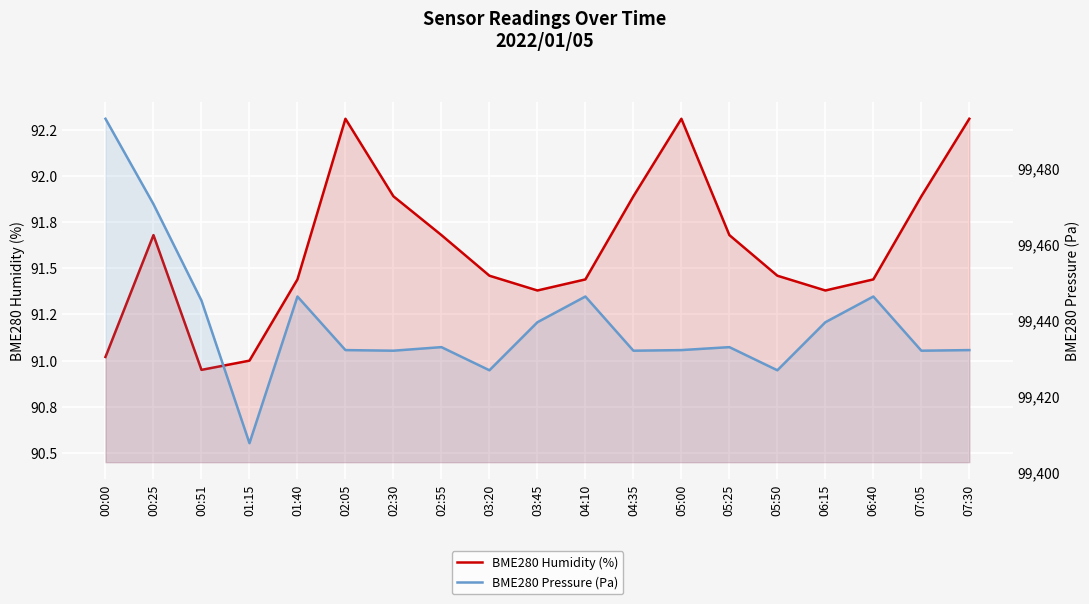

True or false: BME280 Pressure (Pa) has more than 2 points higher than both neighbors.

True